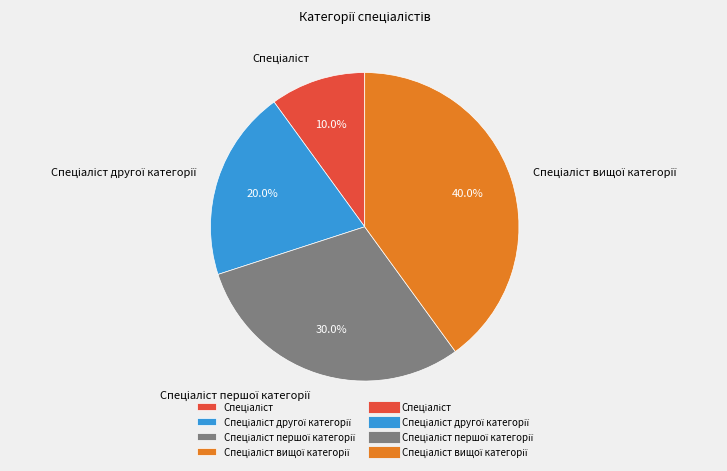

Is there a majority slice in this chart?

No